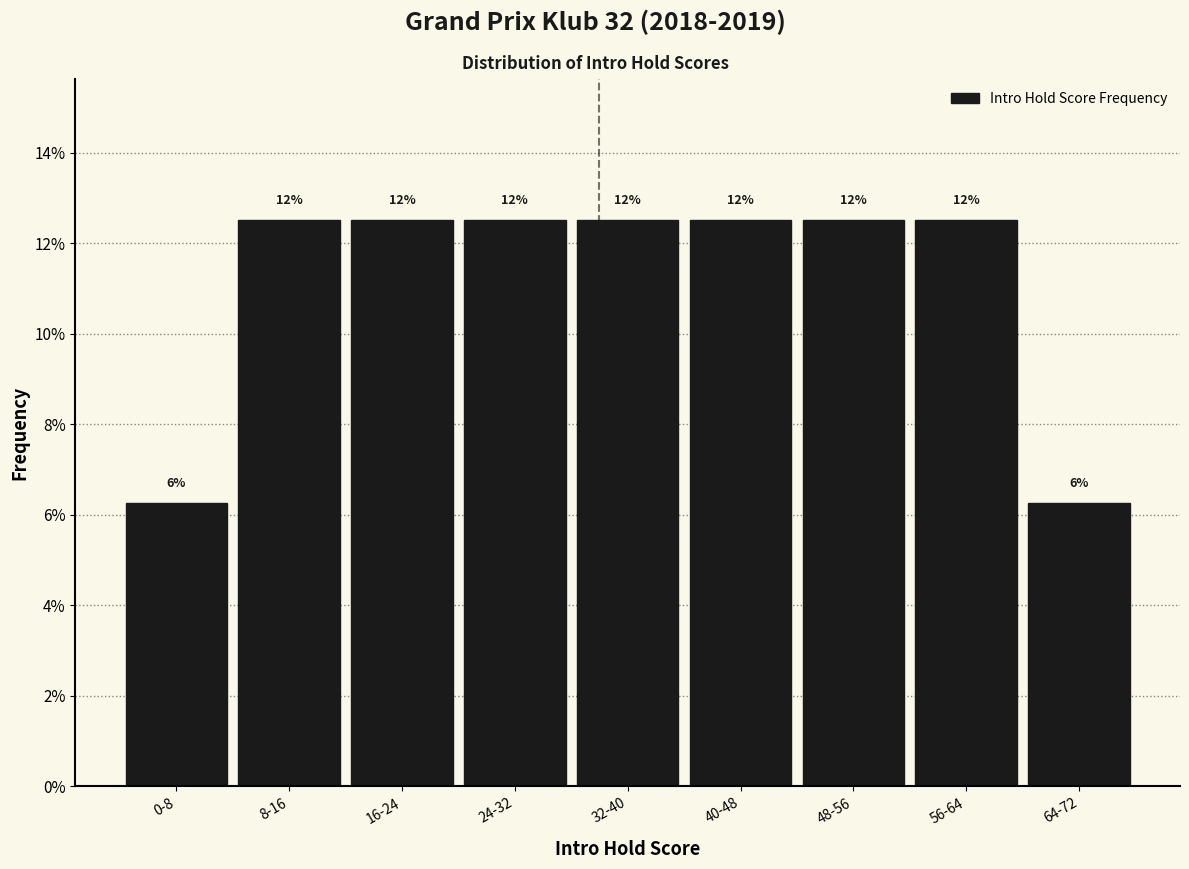

How many bars are there in total?

9